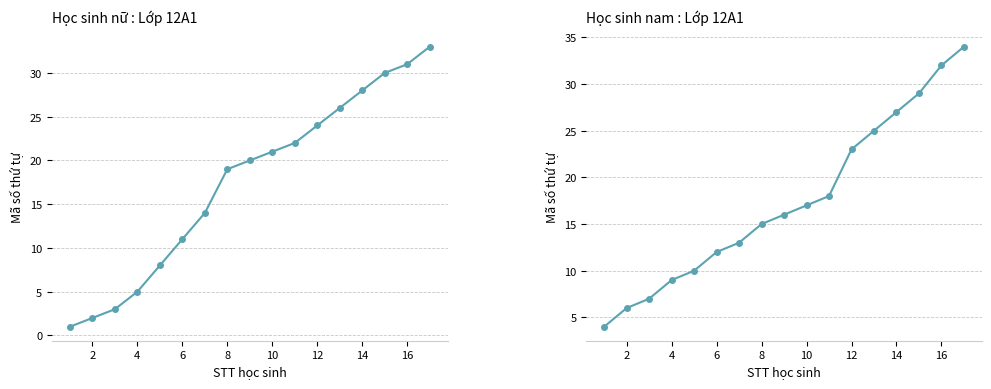

What is the sum of all Nam values?

297